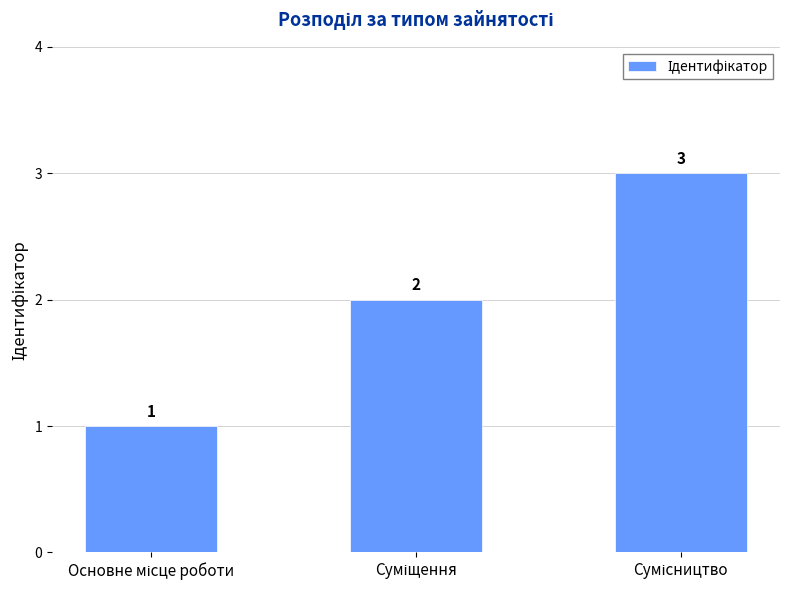

Count the number of categories in the chart.

3